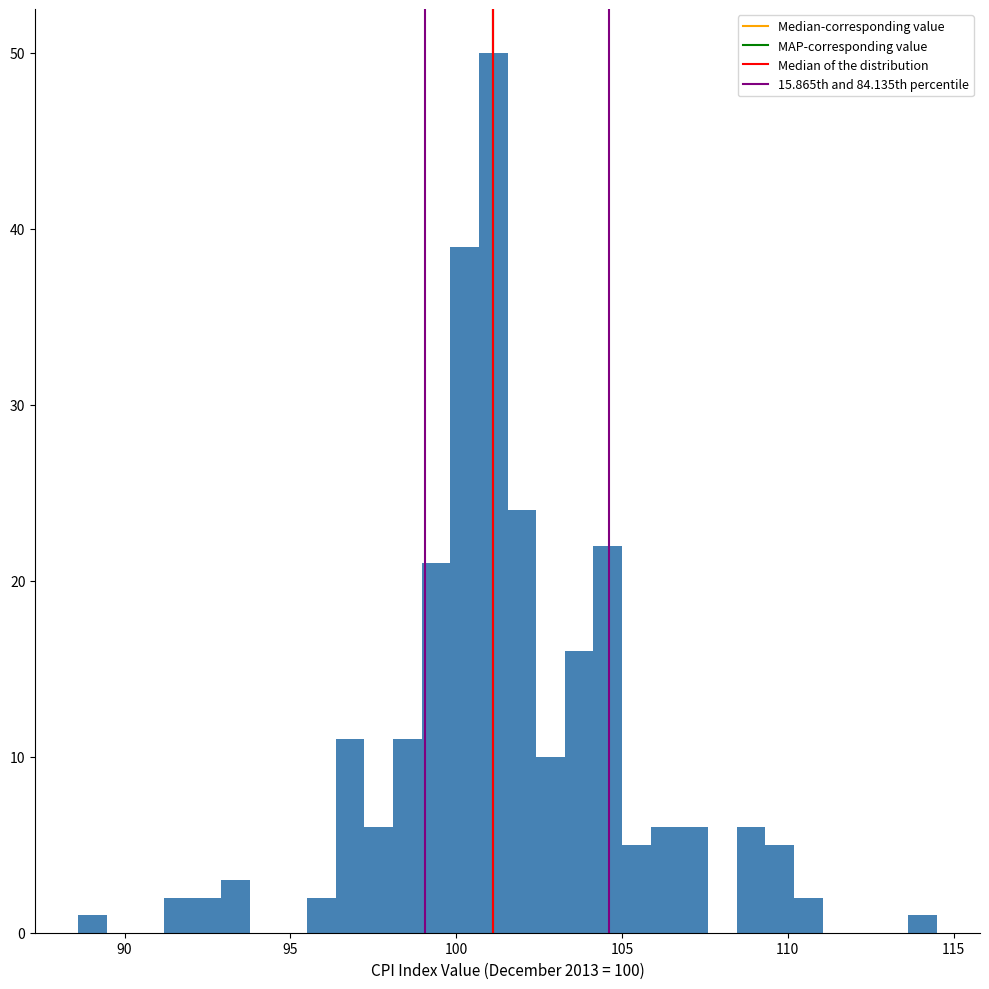

Read against the x-axis, roughly where is the centre of the tallest bar?

101.0